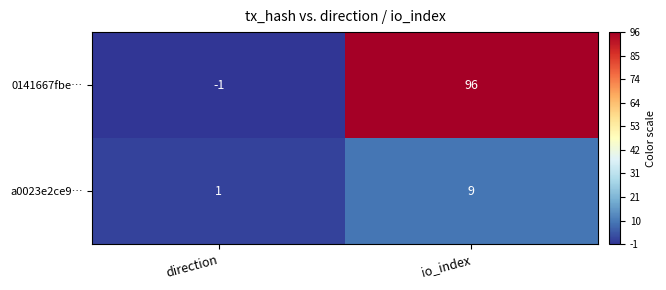

Where is 0141667fbe… nearest to the value 47?

direction